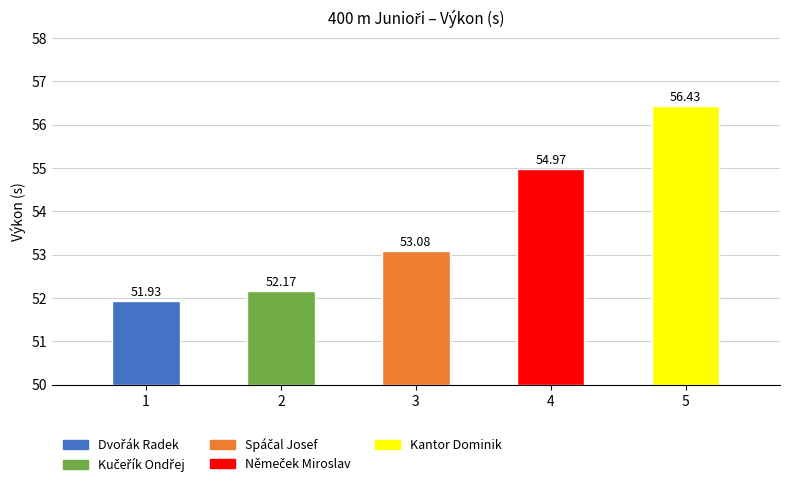

Reading left to right, extract all data points from this chart.

Dvořák Radek=51.9	Kučeřík Ondřej=52.2	Spáčal Josef=53.1	Němeček Miroslav=55.0	Kantor Dominik=56.4